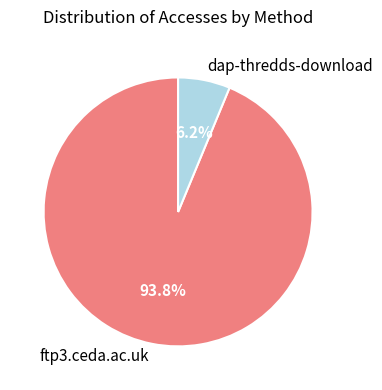

What percentage do dap-thredds-download and ftp3.ceda.ac.uk together represent?

100.0%